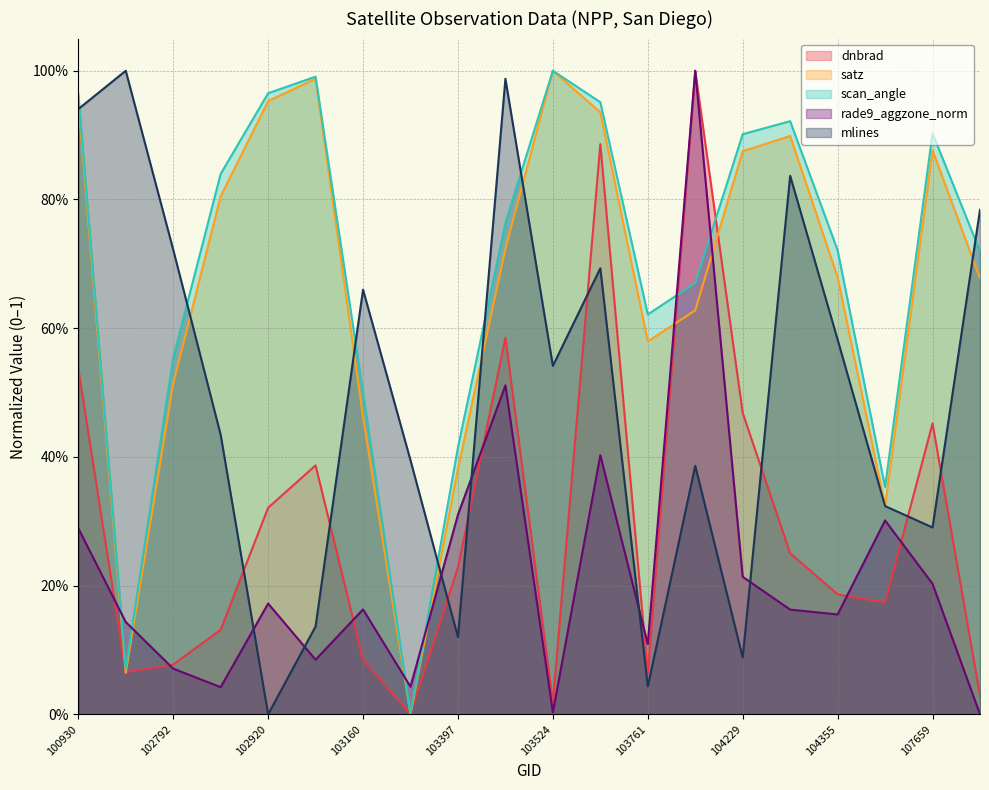

What is the value of the satz point at the 17th from the left?

0.7